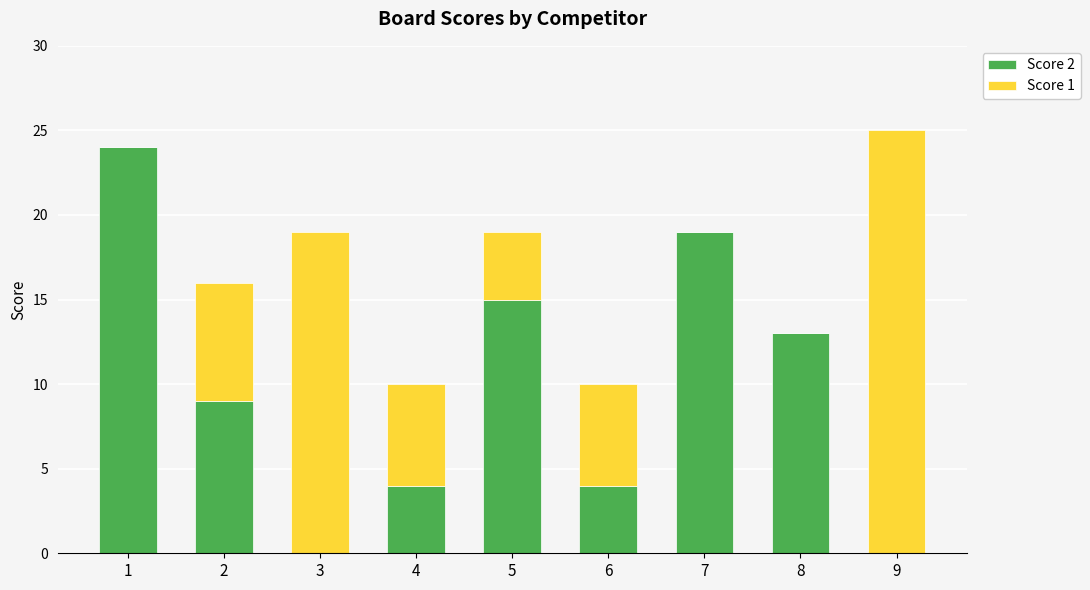

Count the number of data series in this chart.

2